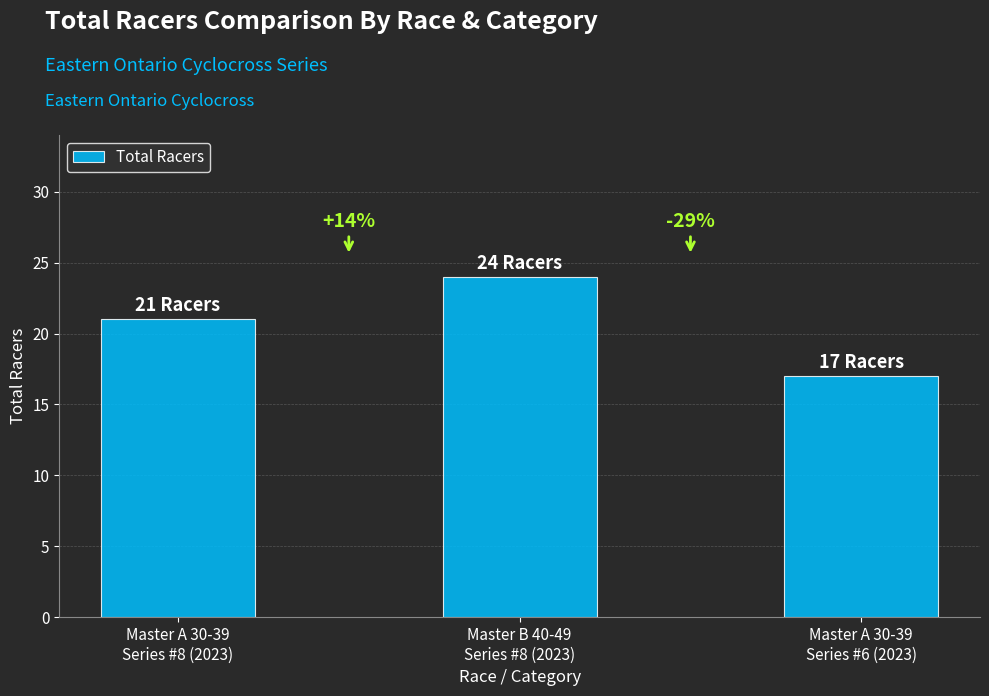

What position from the left is Master A 30-39
Series #8 (2023)?

1